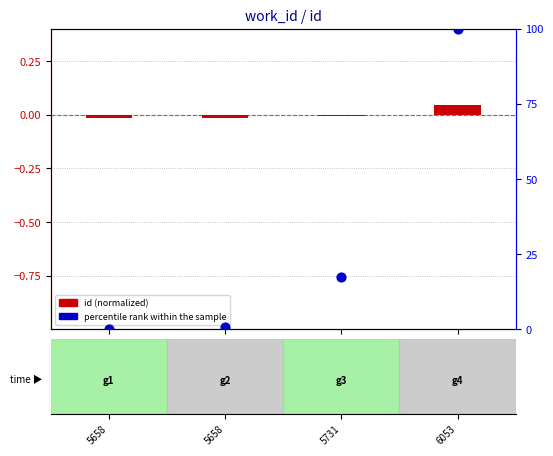

At how many categories does at least one series exceed 44?

1